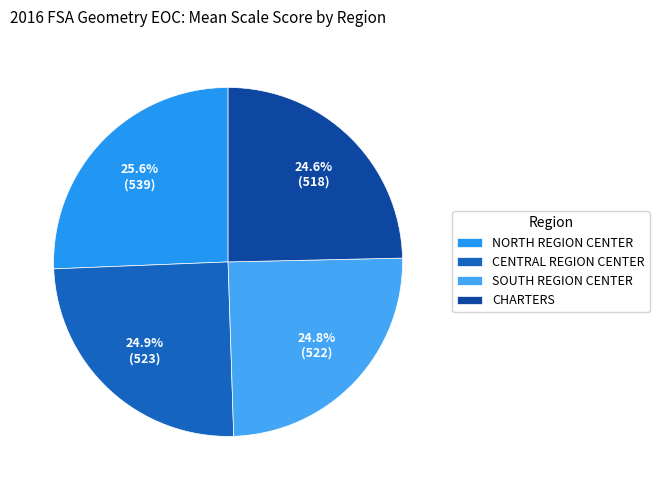

To the nearest percent, what portion does CHARTERS represent?

24%